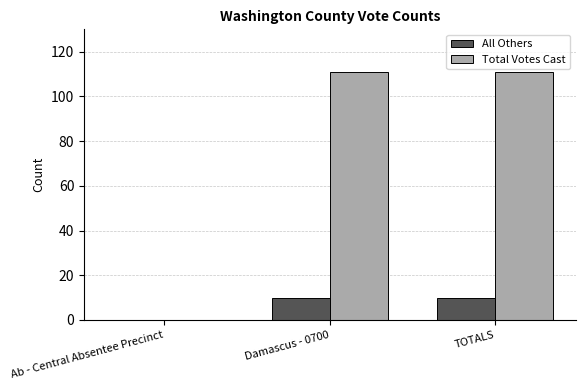

Count the number of categories in the chart.

3